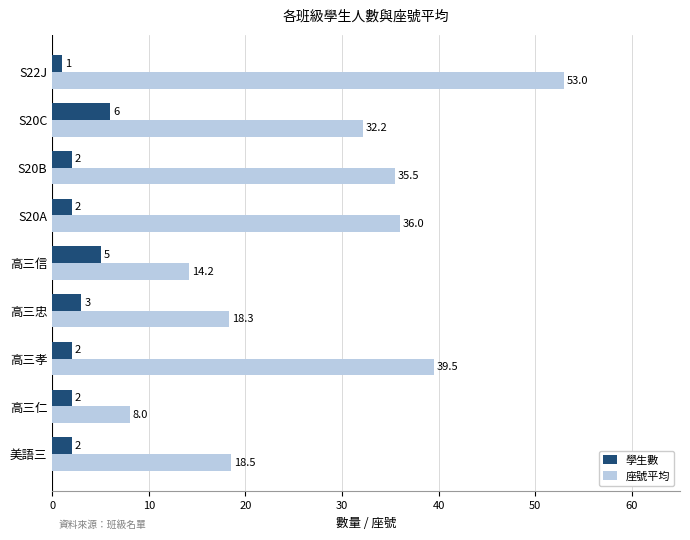

Is the value of 學生數 at 高三仁 greater than the value of 座號平均 at S20B?

No